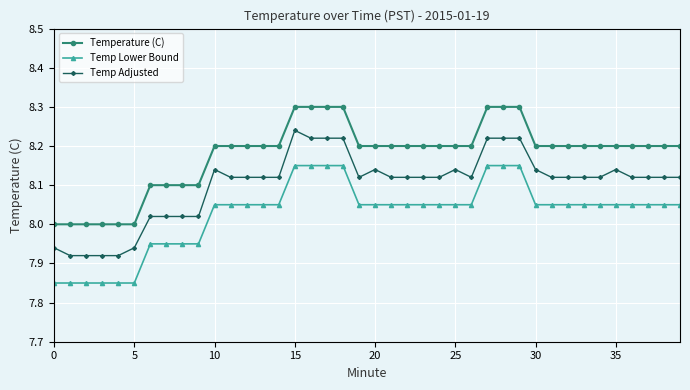

True or false: Temp Lower Bound and Temperature (C) cross at least once.

False